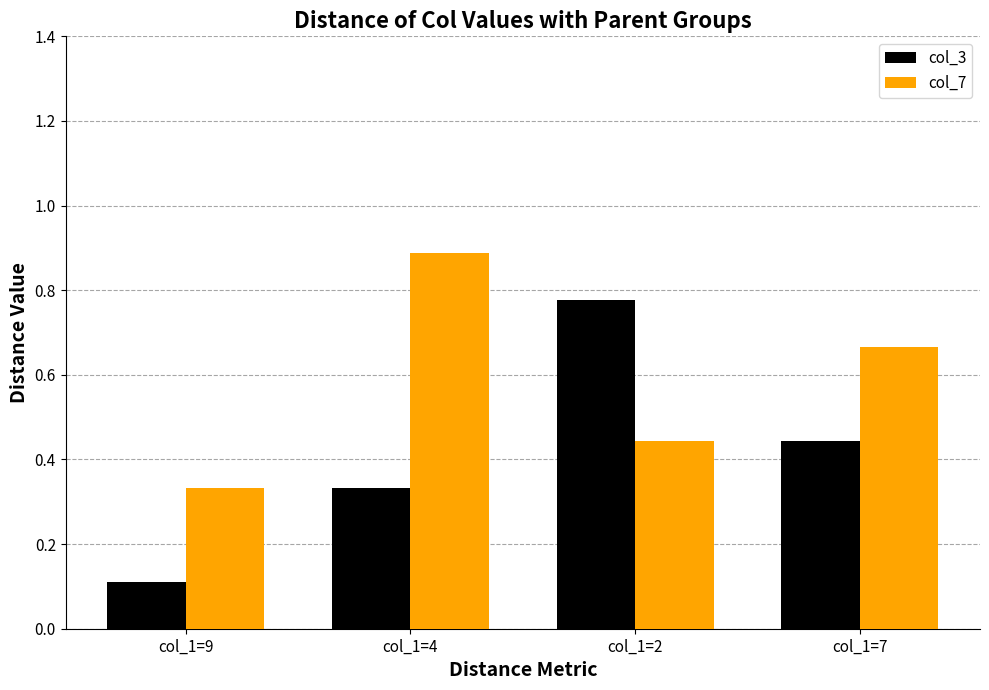

The col_7 series shows 0.3 at col_1=7. True or false?

False